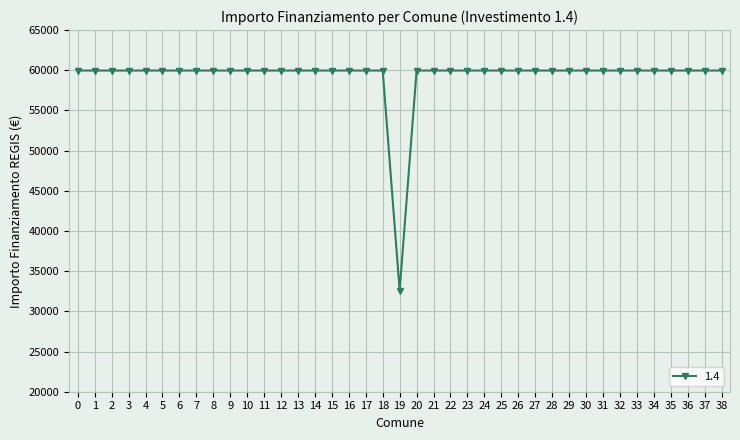

How many data points does each series have?

39